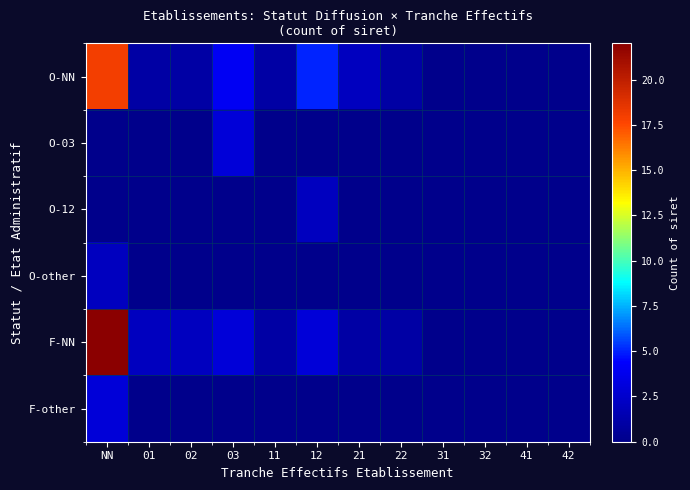

What is the maximum value shown in the chart?

22